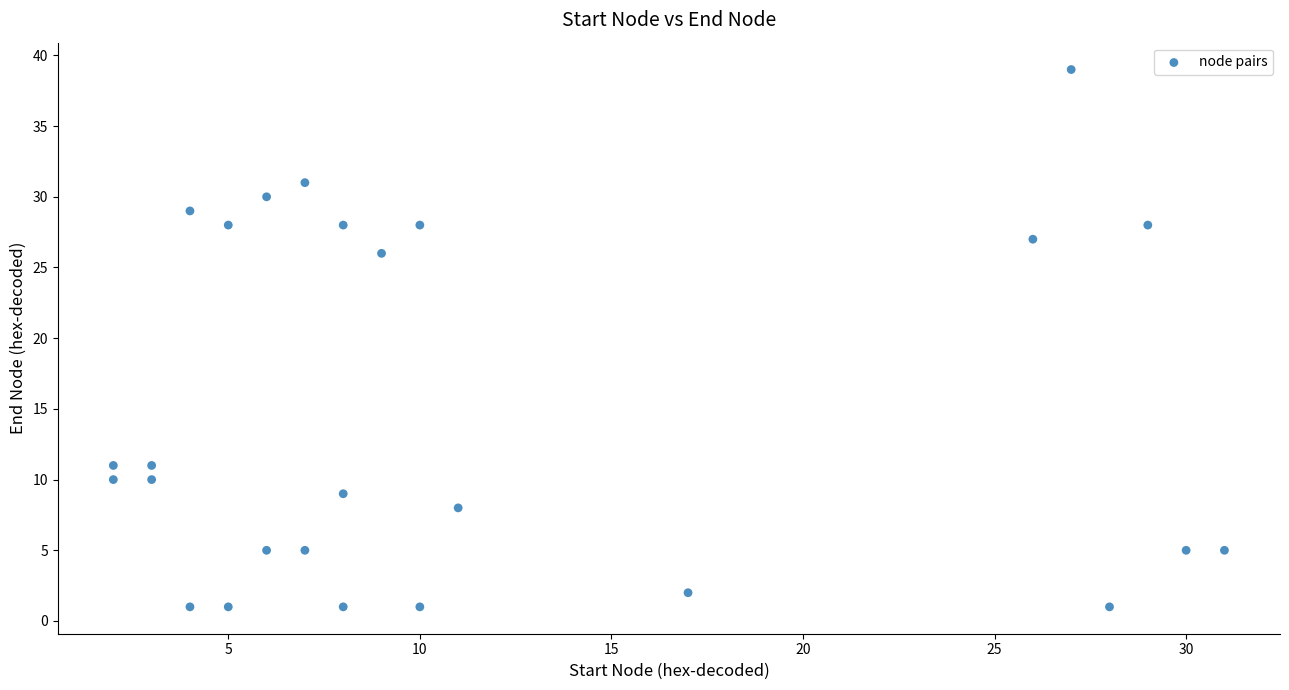

What is the range of Y values (max minus min)?

38